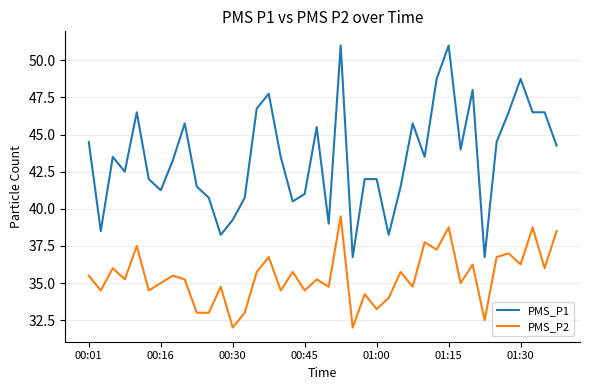

True or false: PMS_P1 and PMS_P2 intersect in this chart.

False